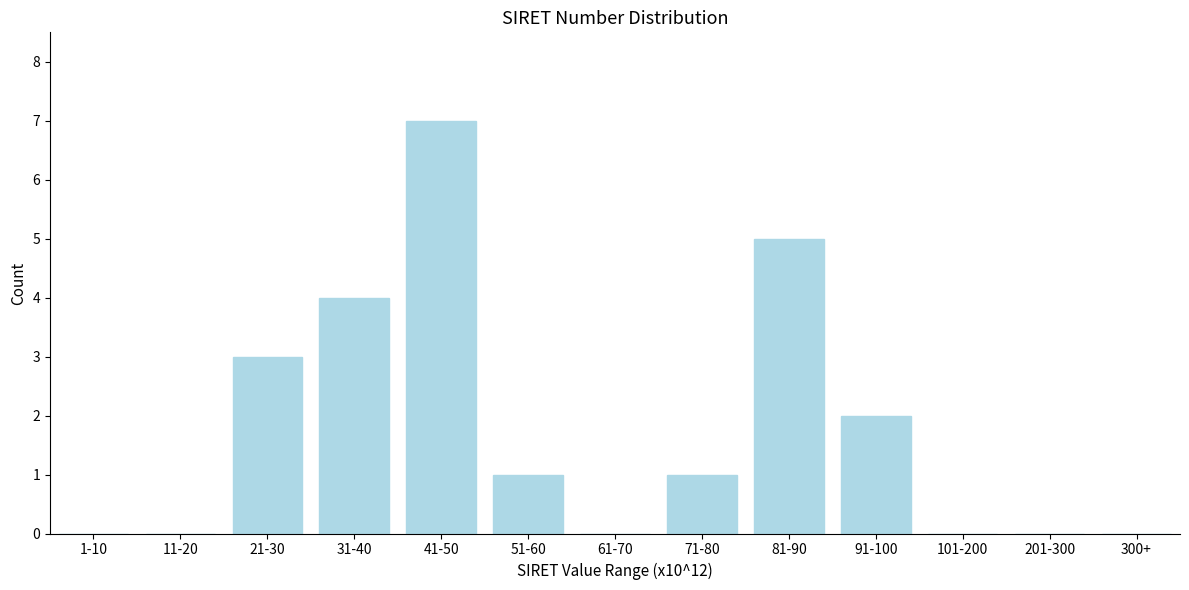

Reading left to right, extract all data points from this chart.

1-10=0	11-20=0	21-30=3	31-40=4	41-50=7	51-60=1	61-70=0	71-80=1	81-90=5	91-100=2	101-200=0	201-300=0	300+=0